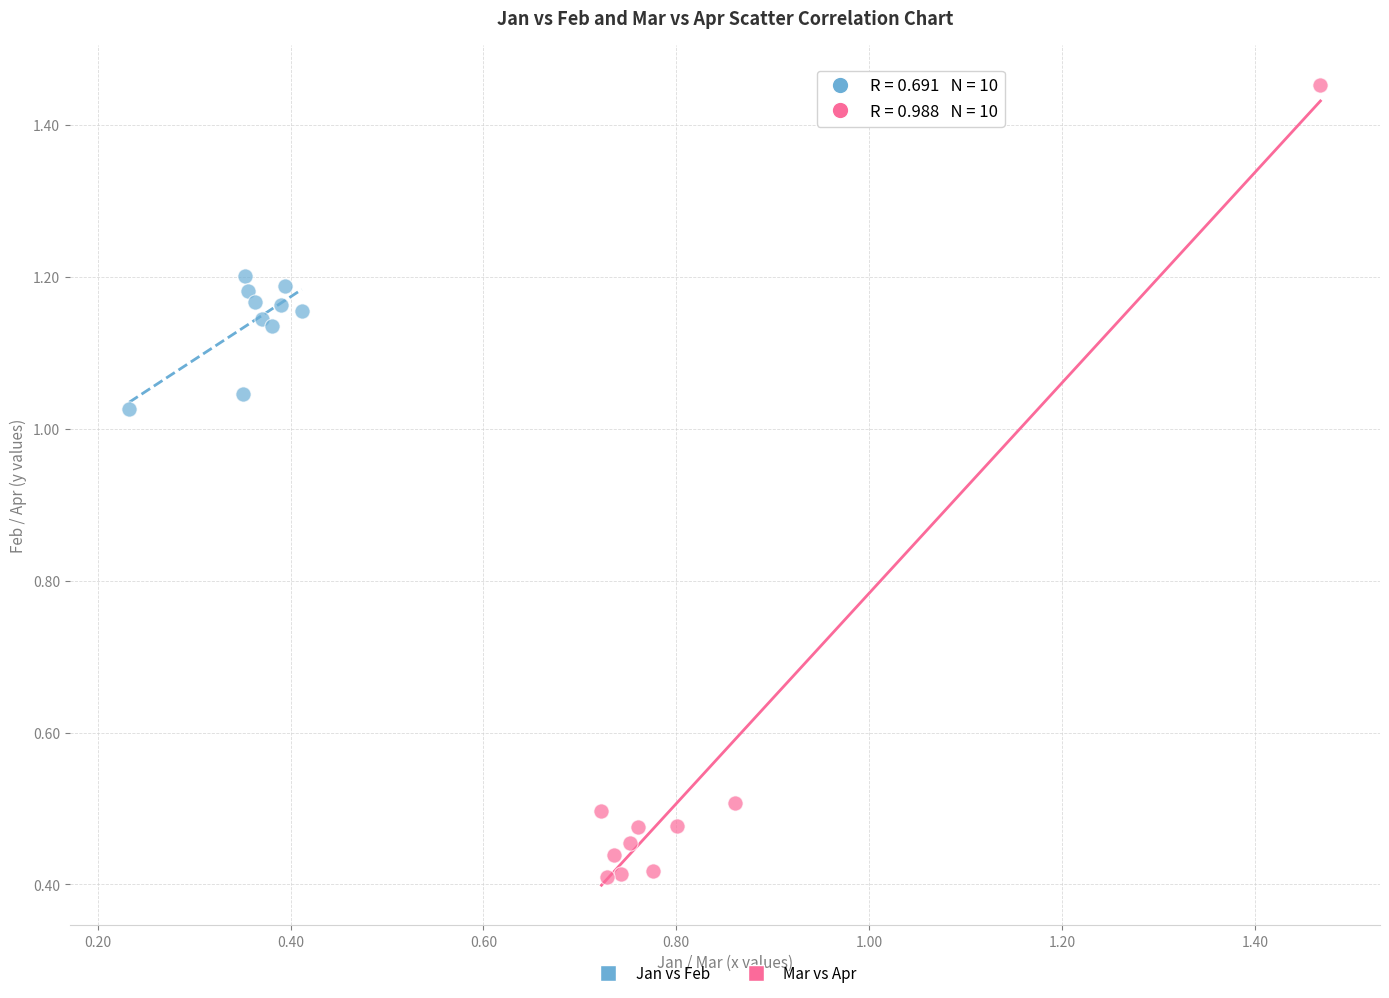

Which series contains the lowest Y value?

Mar vs Apr